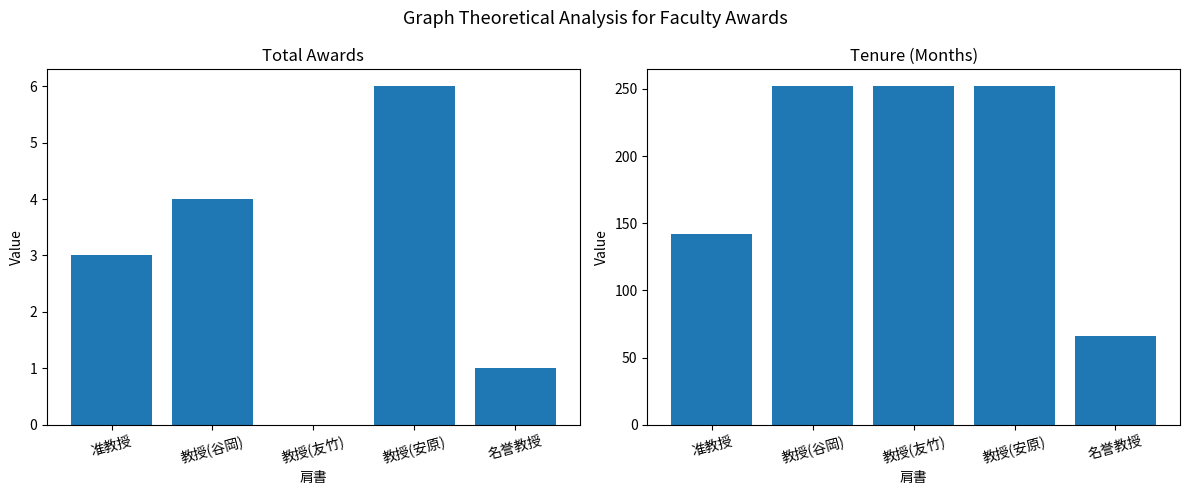

Rank the categories by 賞合計 value from lowest to highest.

教授(友竹), 名誉教授, 准教授, 教授(谷岡), 教授(安原)